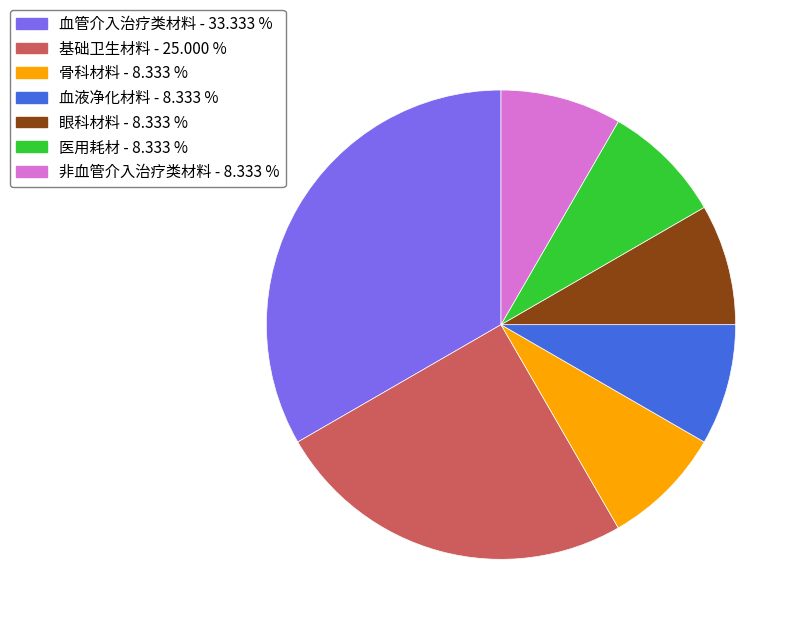

Does 非血管介入治疗类材料 account for over 50% of the chart?

No